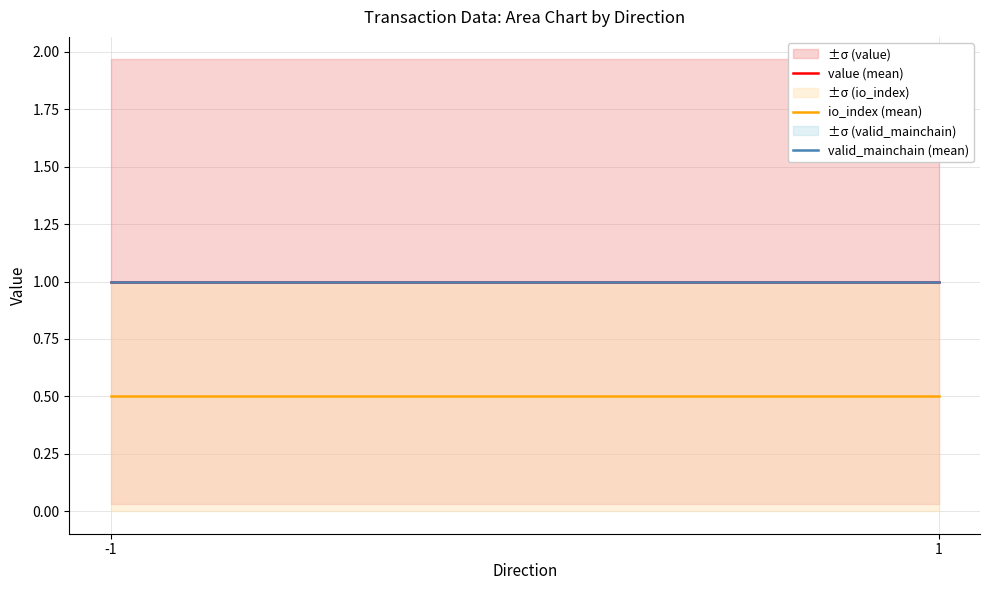

At which label does io_index (mean) reach its peak?

-1